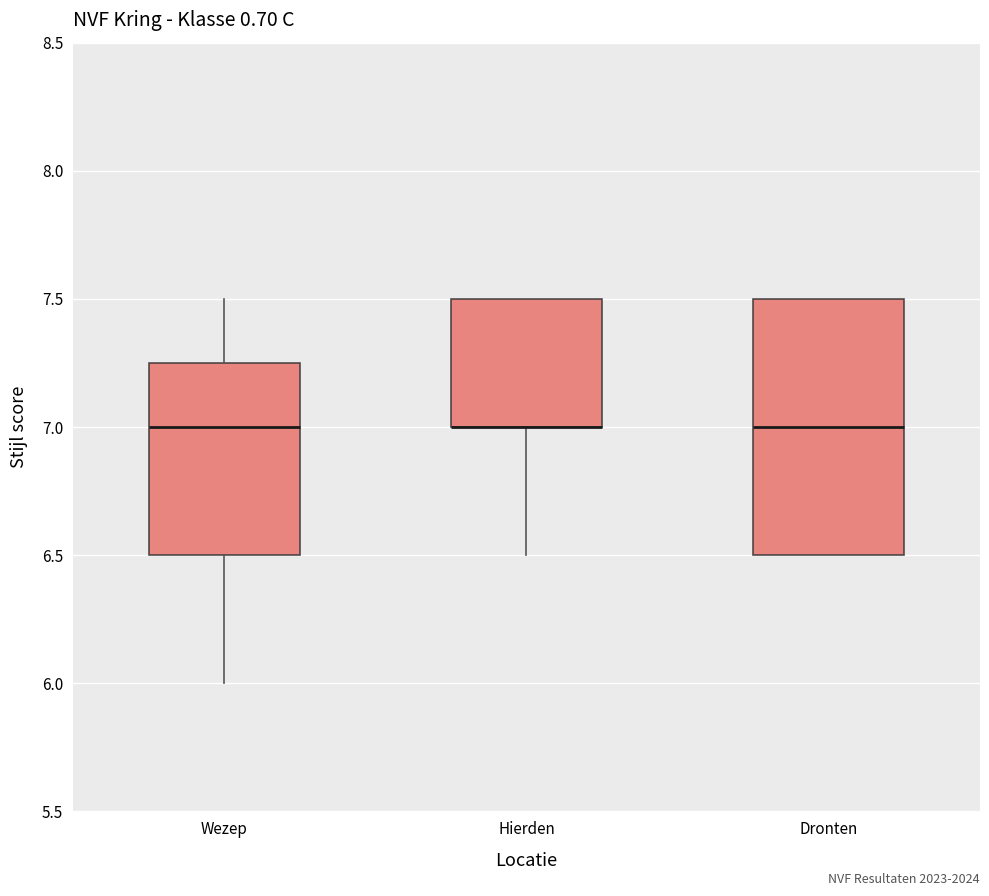

Where is the upper edge of the box for Dronten on the y-axis? The values are not printed on the chart, so give them approximately, as read against the axis.

7.50